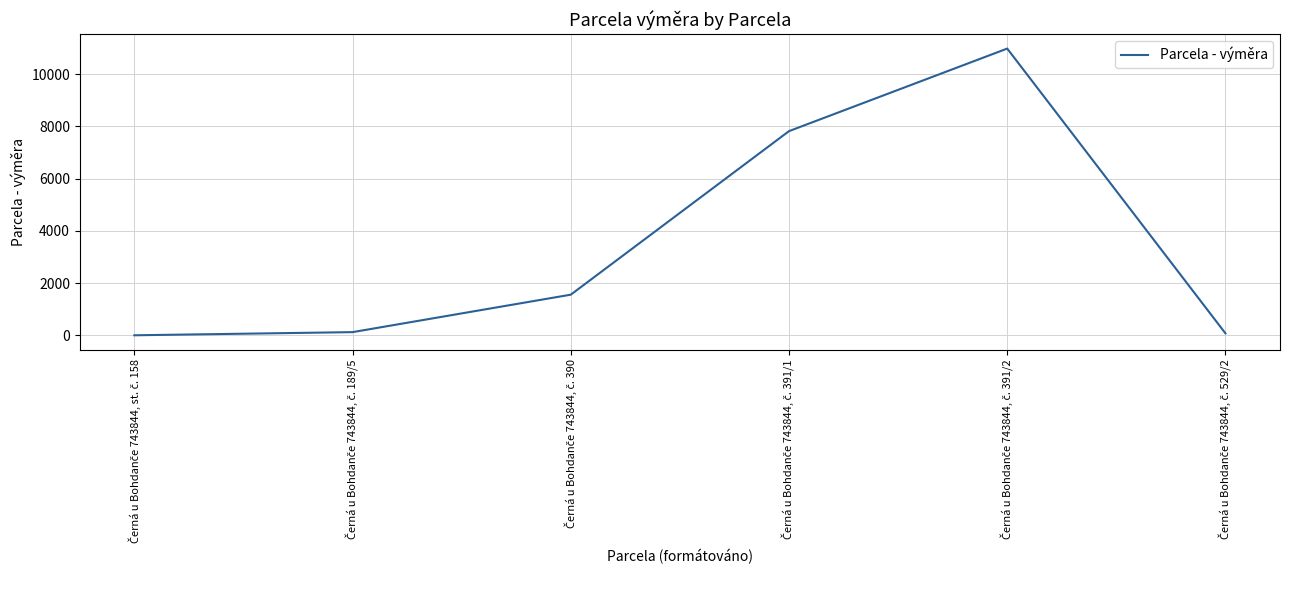

Does the chart have visible grid lines?

Yes